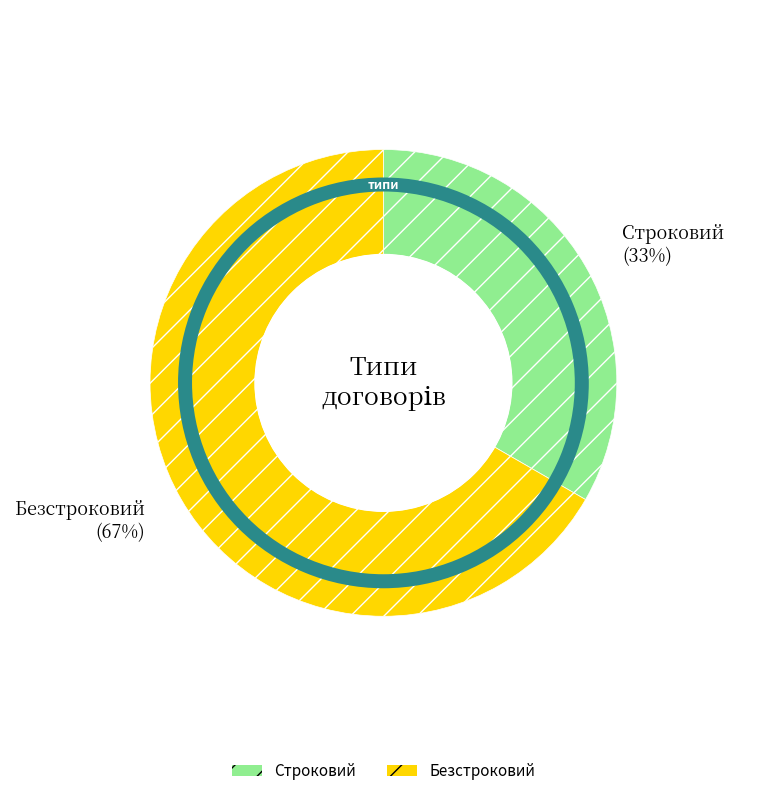

Which category has the biggest portion of the pie?

Безстроковий